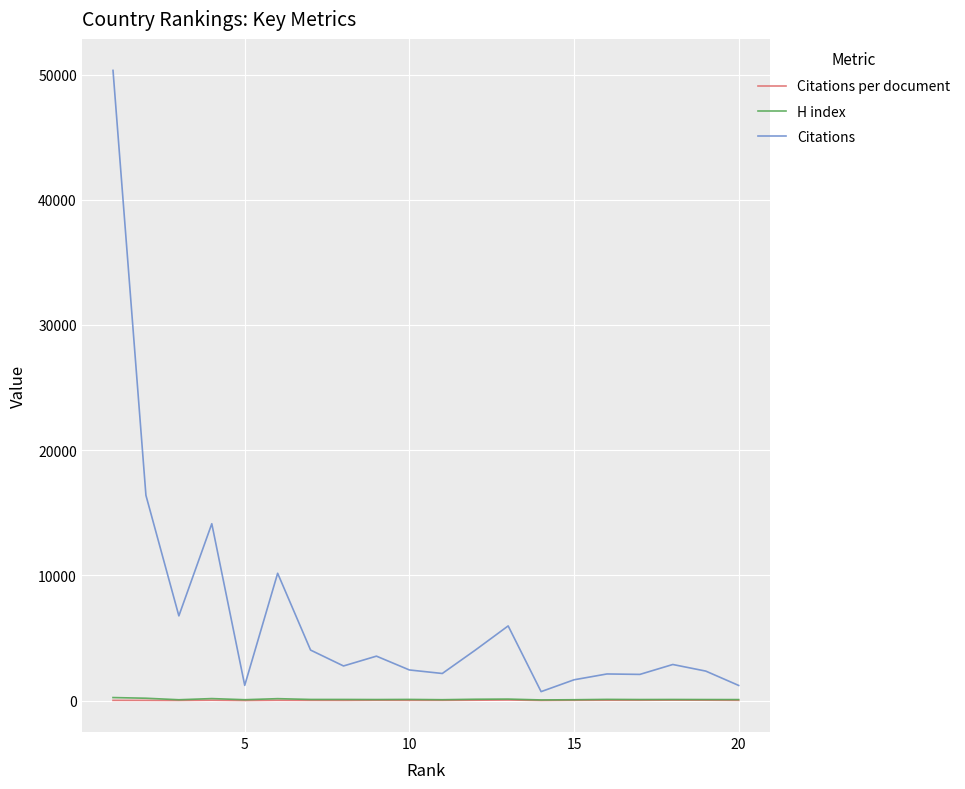

Which series has the widest spread of values?

Citations